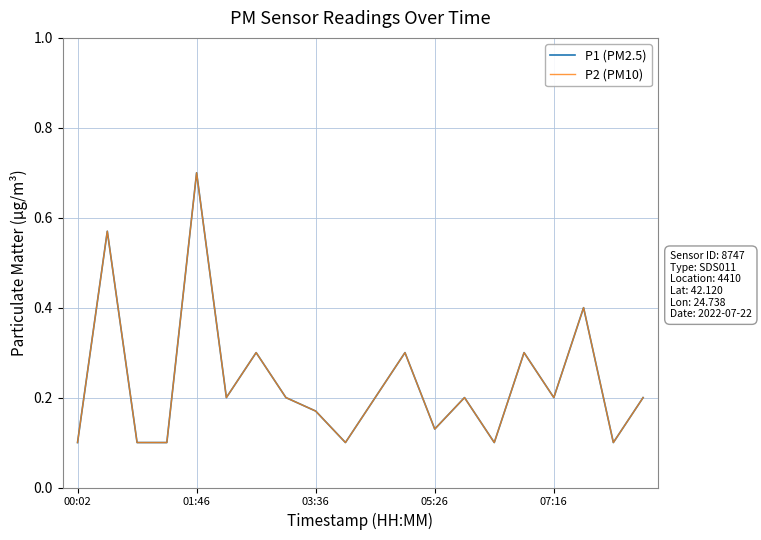

Is this an area chart (filled region under the line)?

No